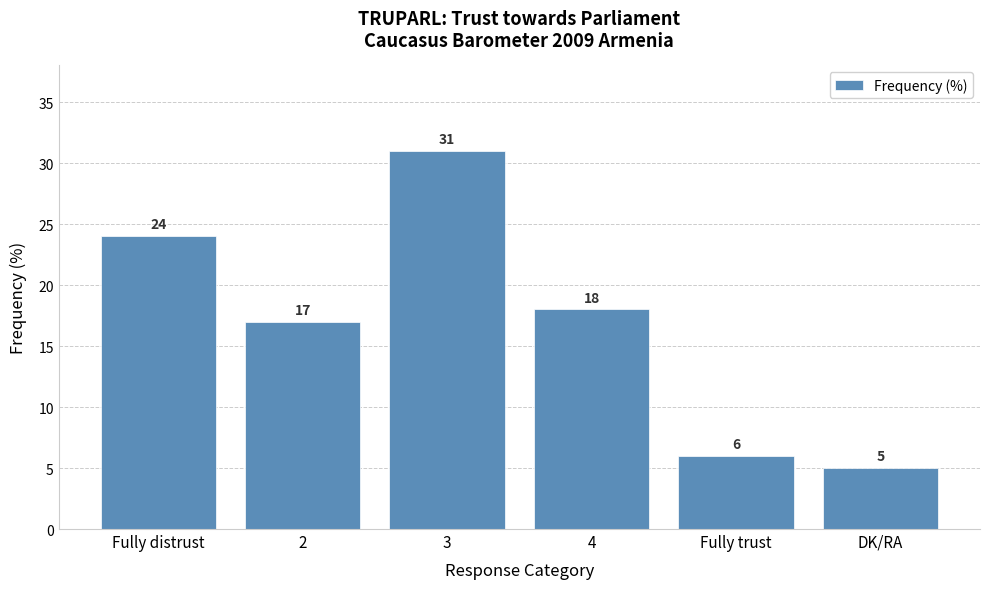

Reading left to right, transcribe all the data shown in this chart.

24	17	31	18	6	5